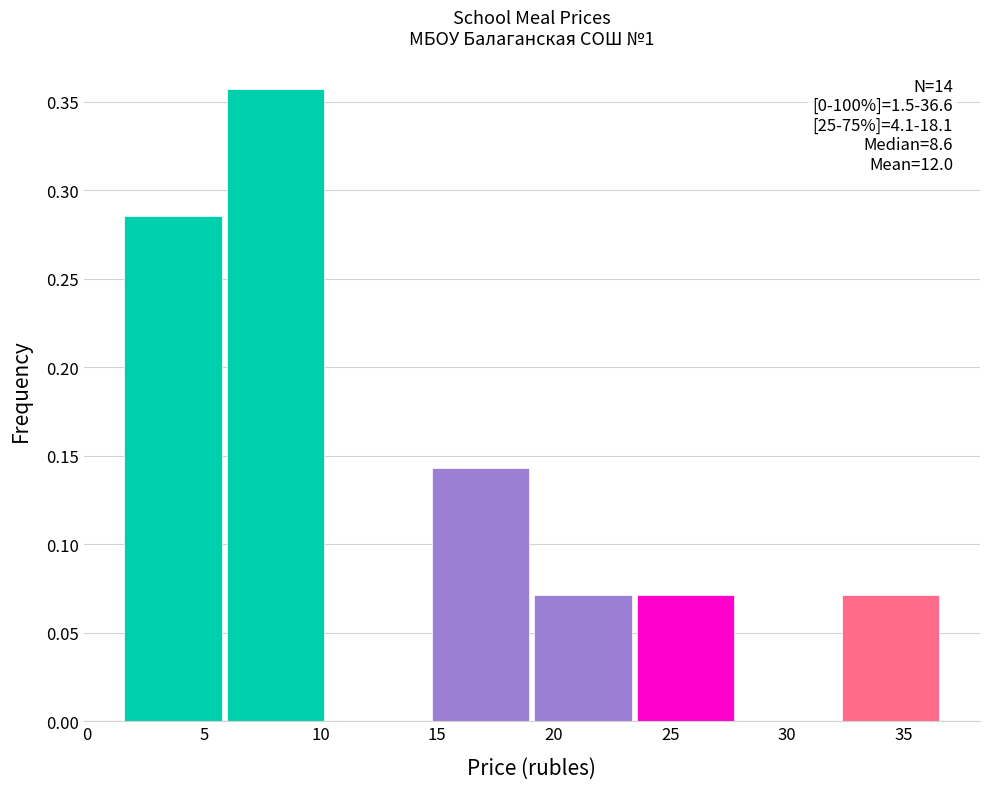

Over which range of the x-axis is the bar tallest?

6.0 to 10.5